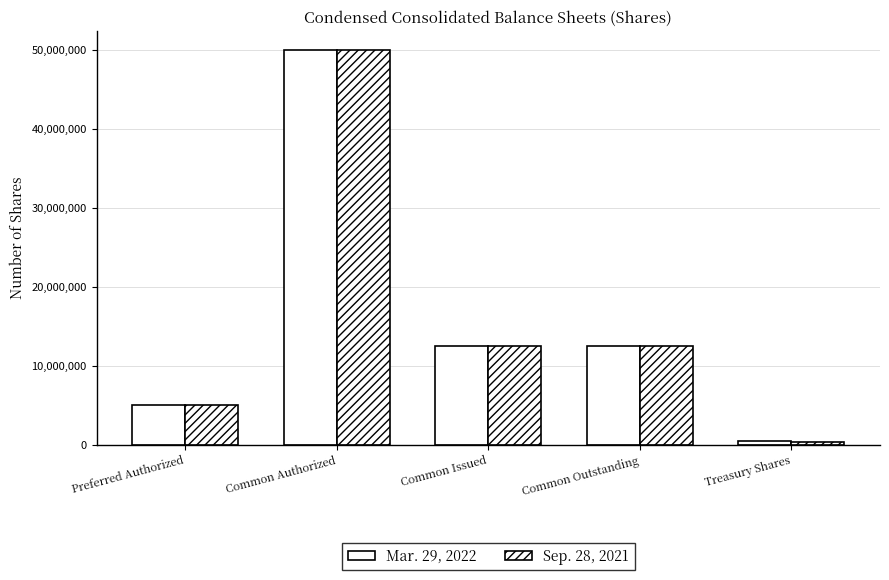

Does the chart contain any negative values?

No